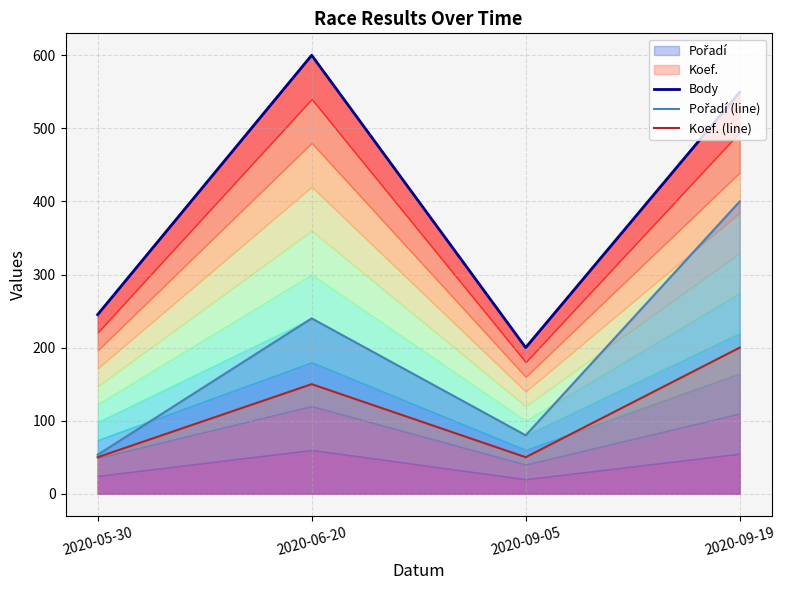

At which category does the chart reach its peak across all series?

2020-06-20